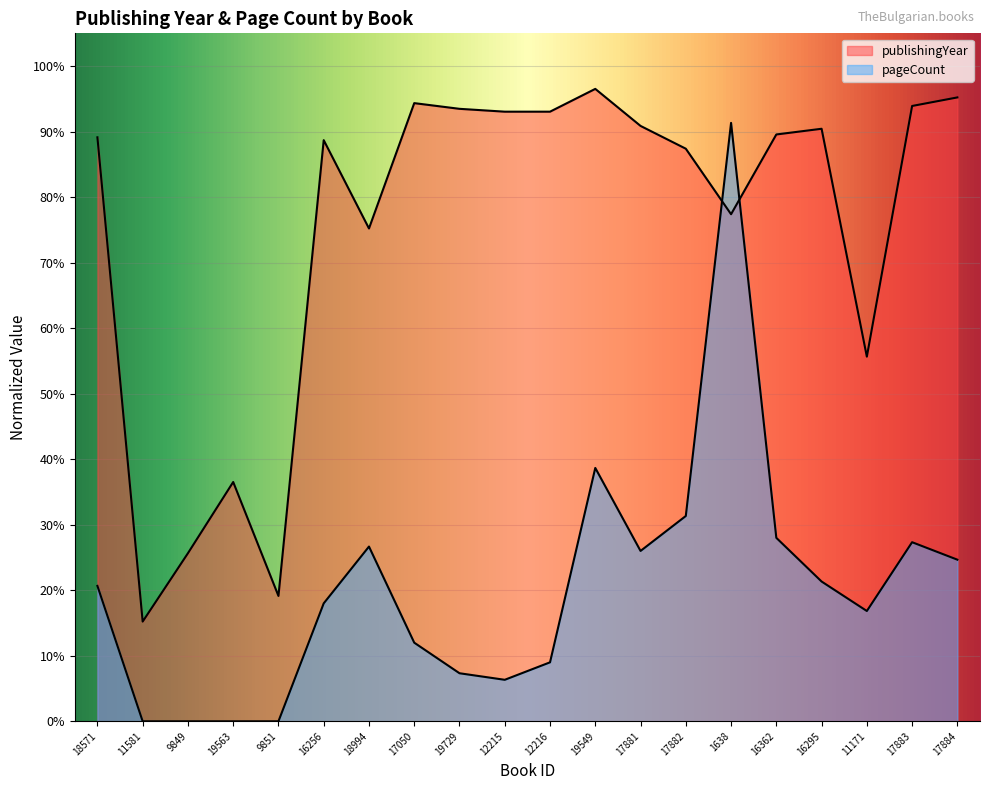

How many lines are shown in the chart?

2